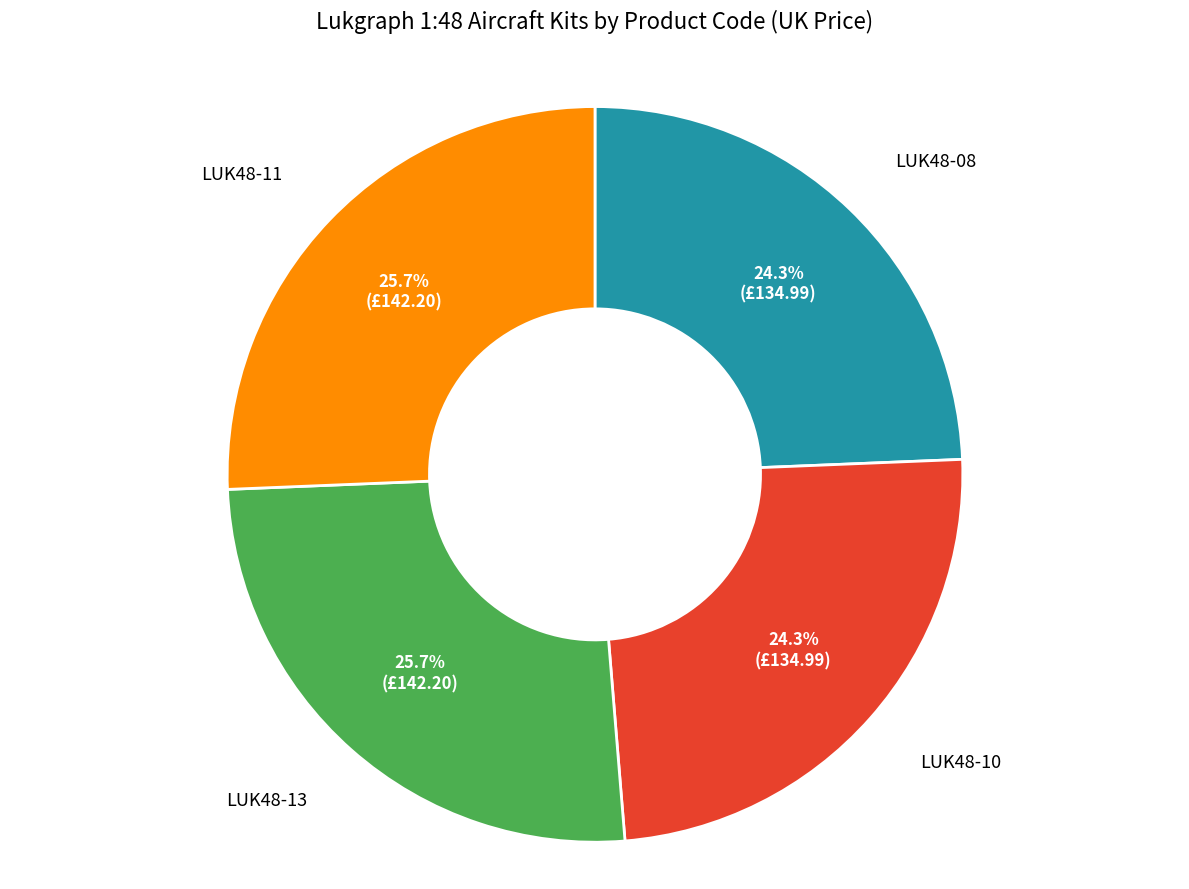

What percentage is NOT represented by LUK48-11?

74.3%